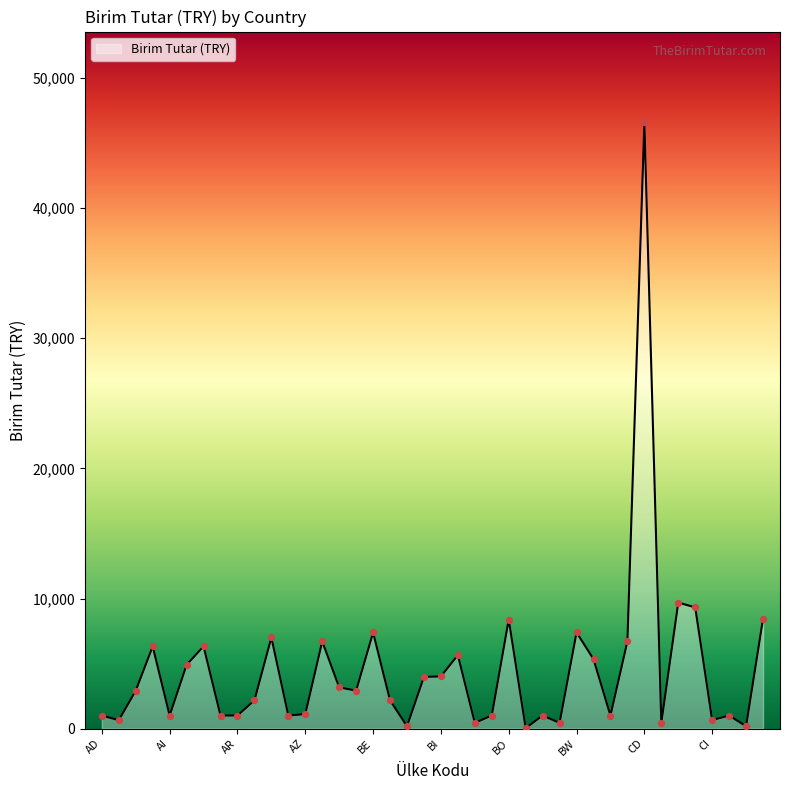

What is the maximum value shown in the chart?

46584